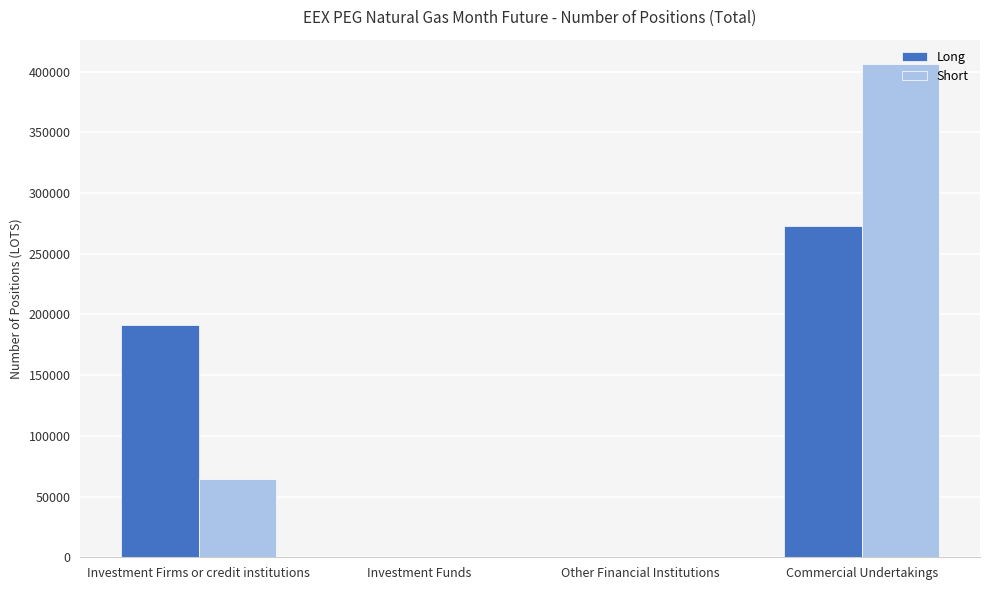

What is the maximum value for Short?

405974